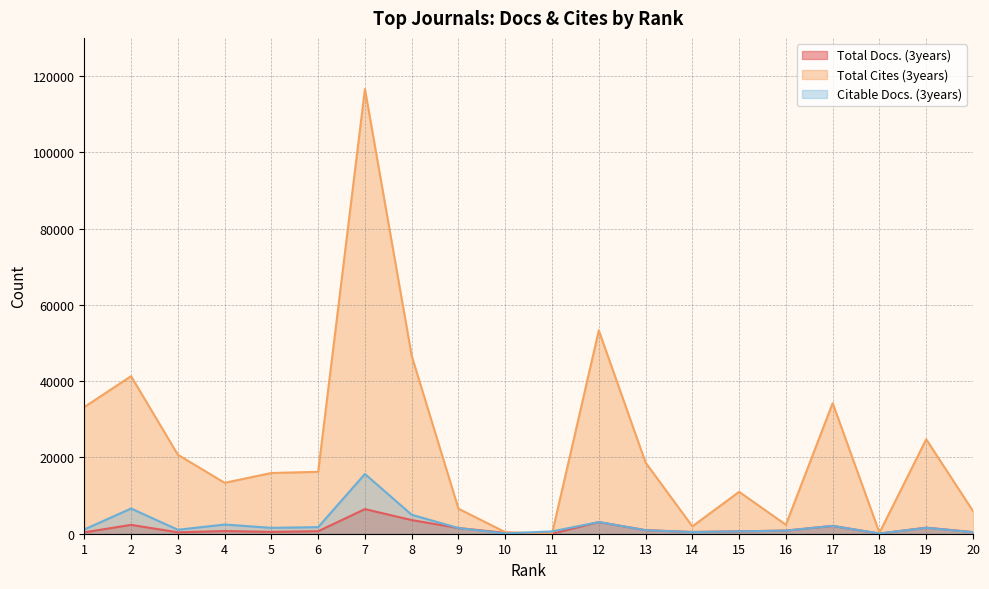

True or false: Total Cites (3years) and Total Docs. (3years) cross at least once.

False